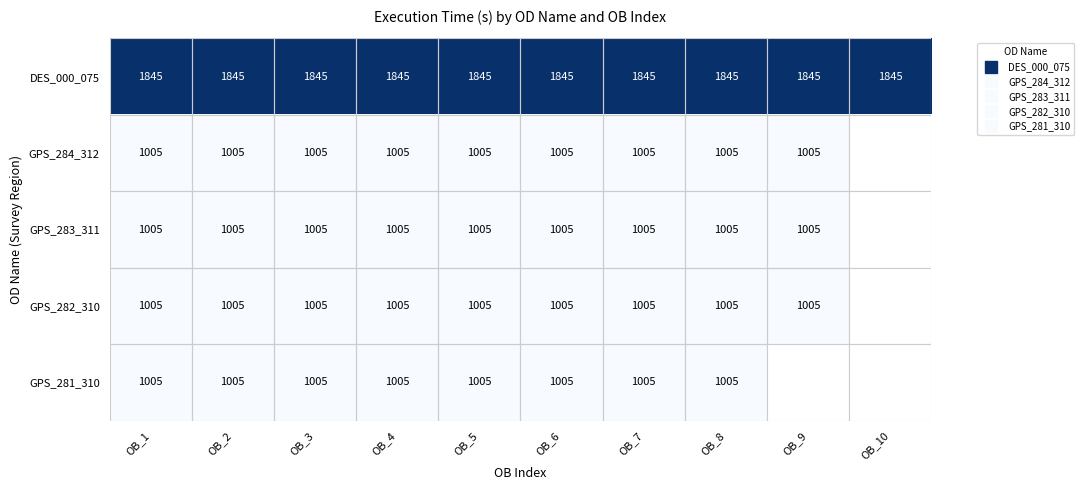

Rank the categories by GPS_284_312 value from highest to lowest.

OB_1, OB_2, OB_3, OB_4, OB_5, OB_6, OB_7, OB_8, OB_9, OB_10